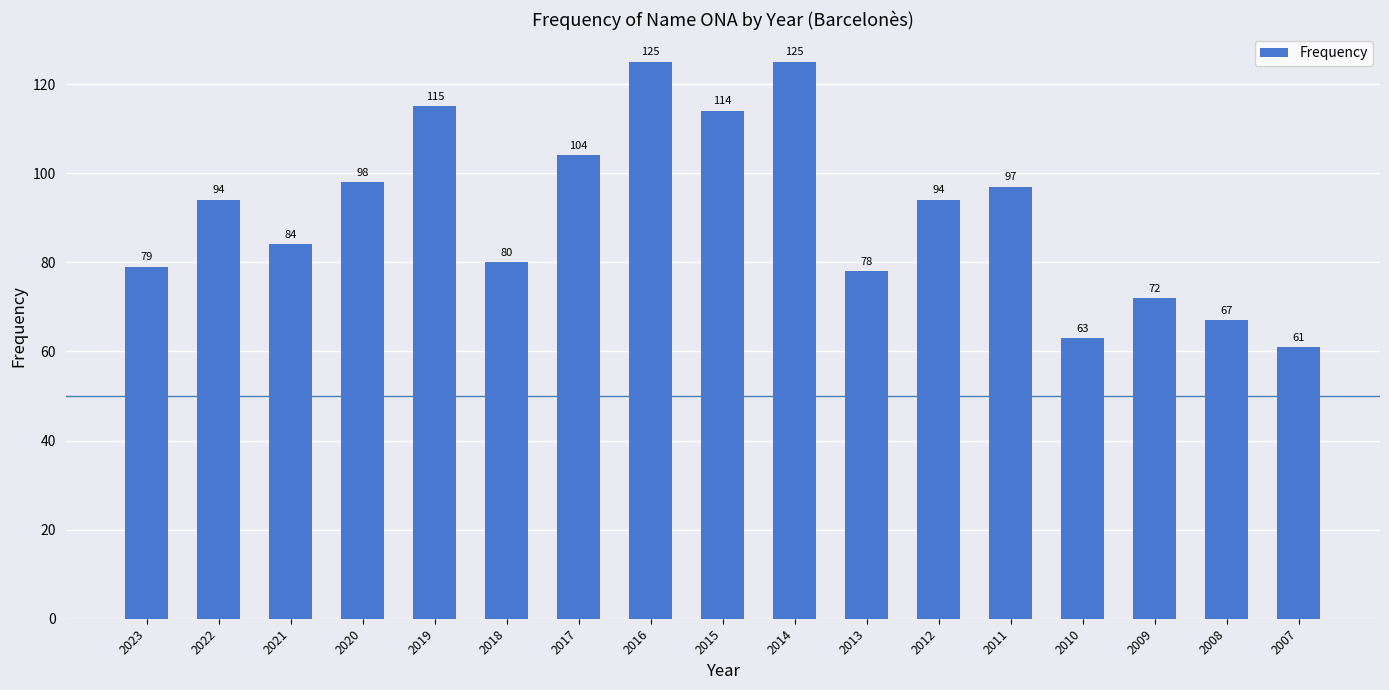

What is the sum of all values?

1550